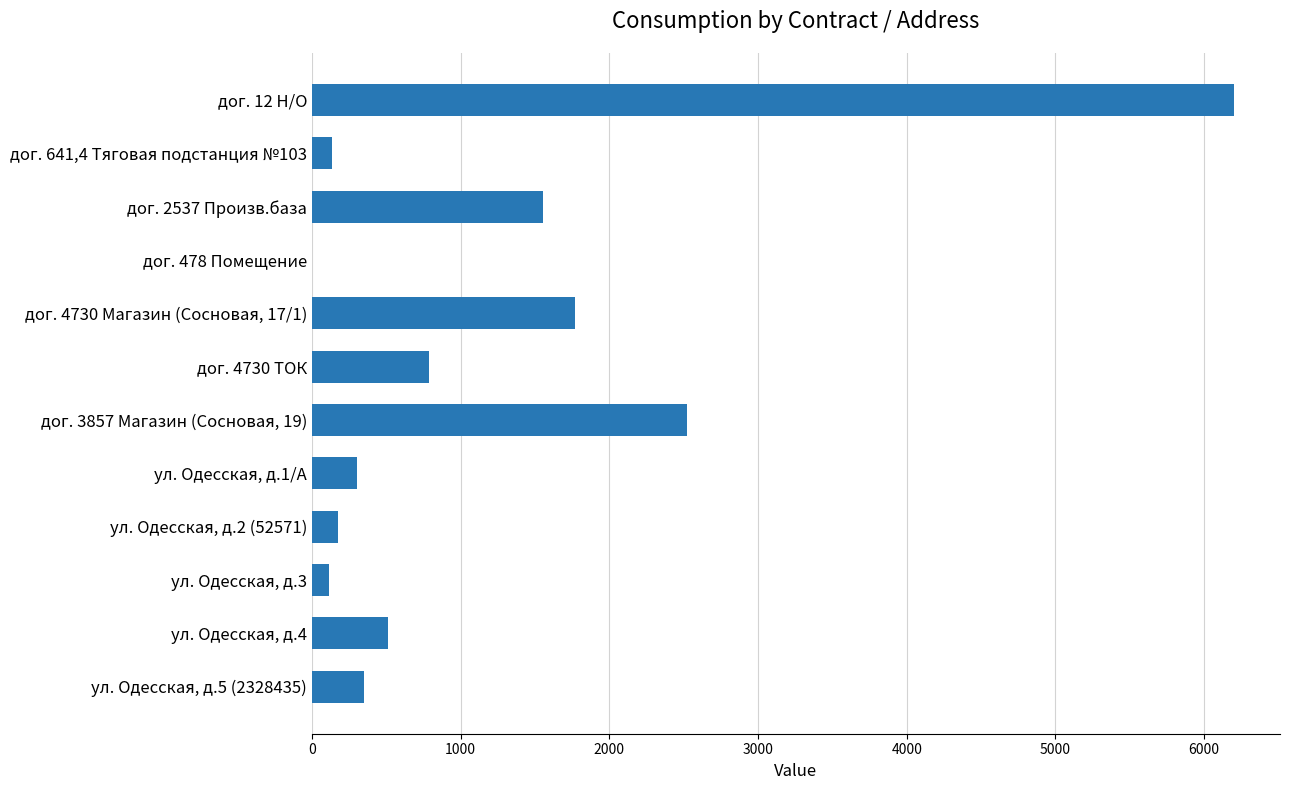

What is the sum of the values at дог. 478 Помещение and дог. 3857 Магазин (Сосновая, 19)?

2524.0